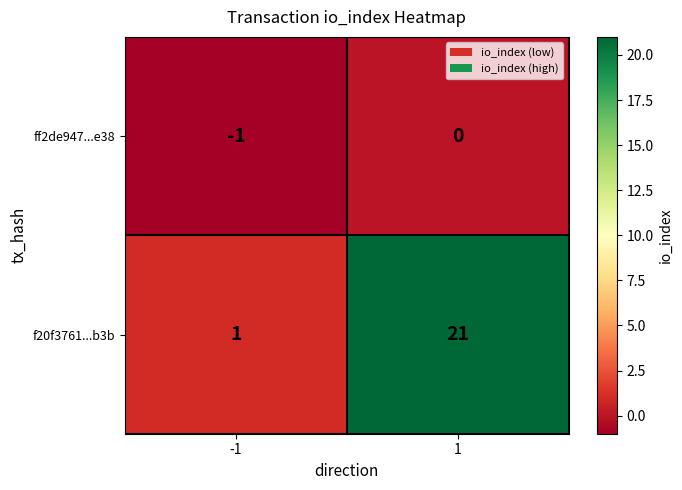

Which category has the highest value across all series?

1